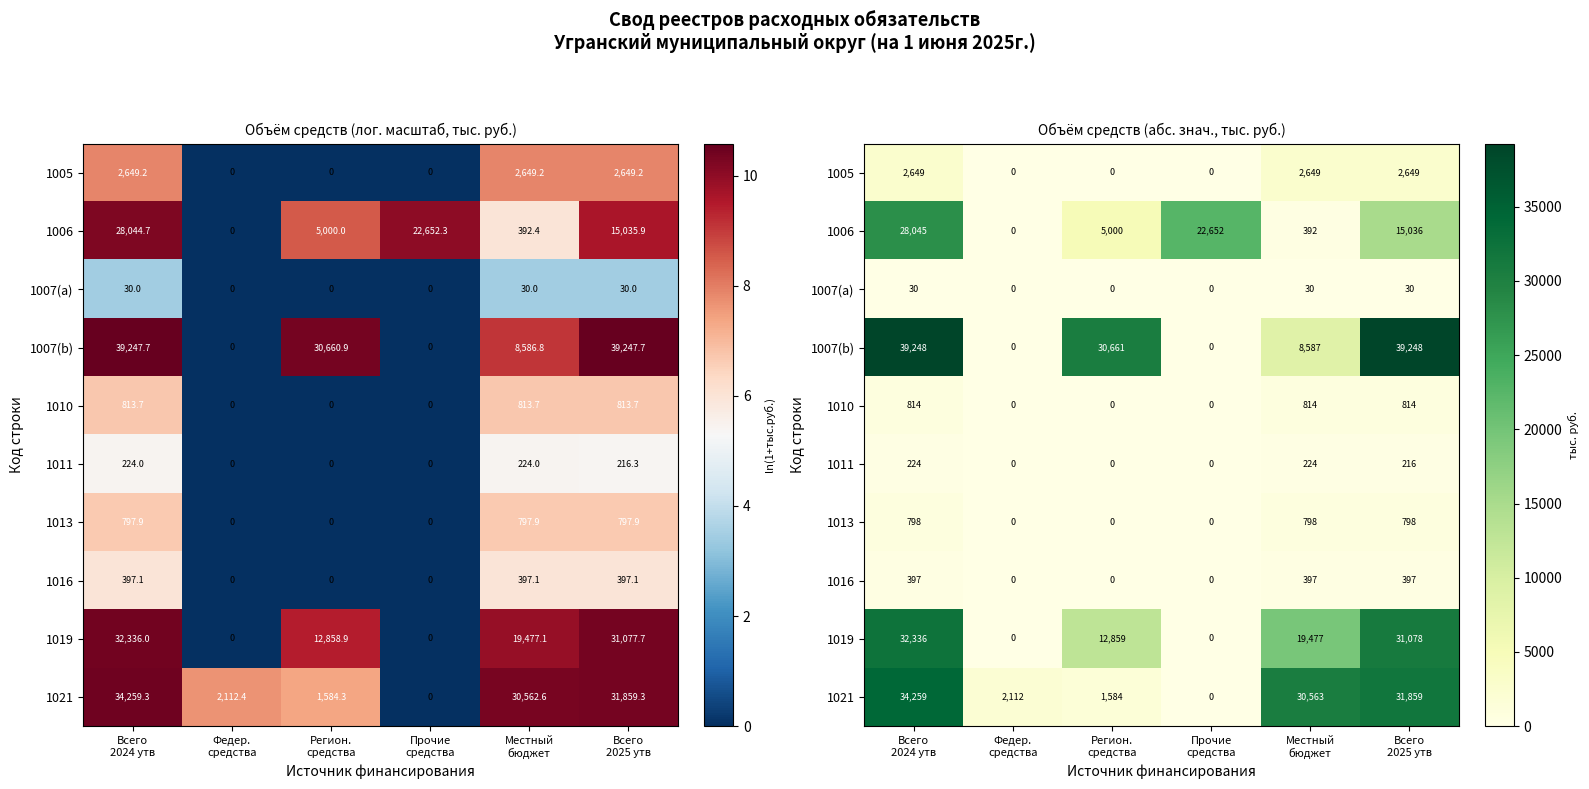

Read the 1005 value at Местный бюджет.

2649.2